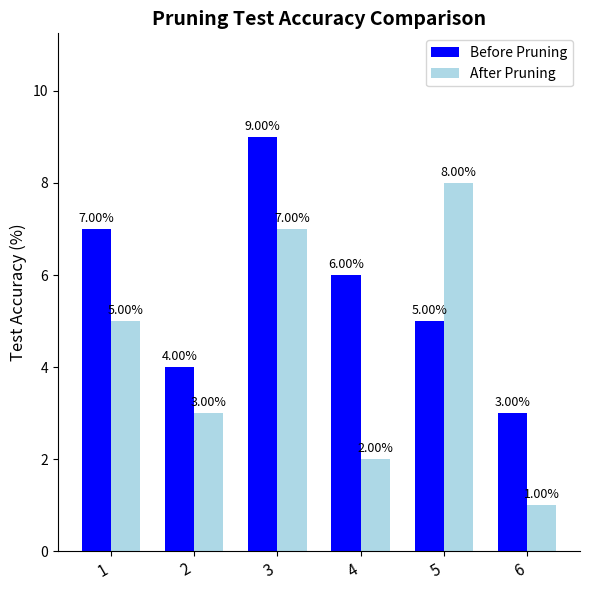

What is the difference between the maximum and second lowest values in the Before Pruning series?

5